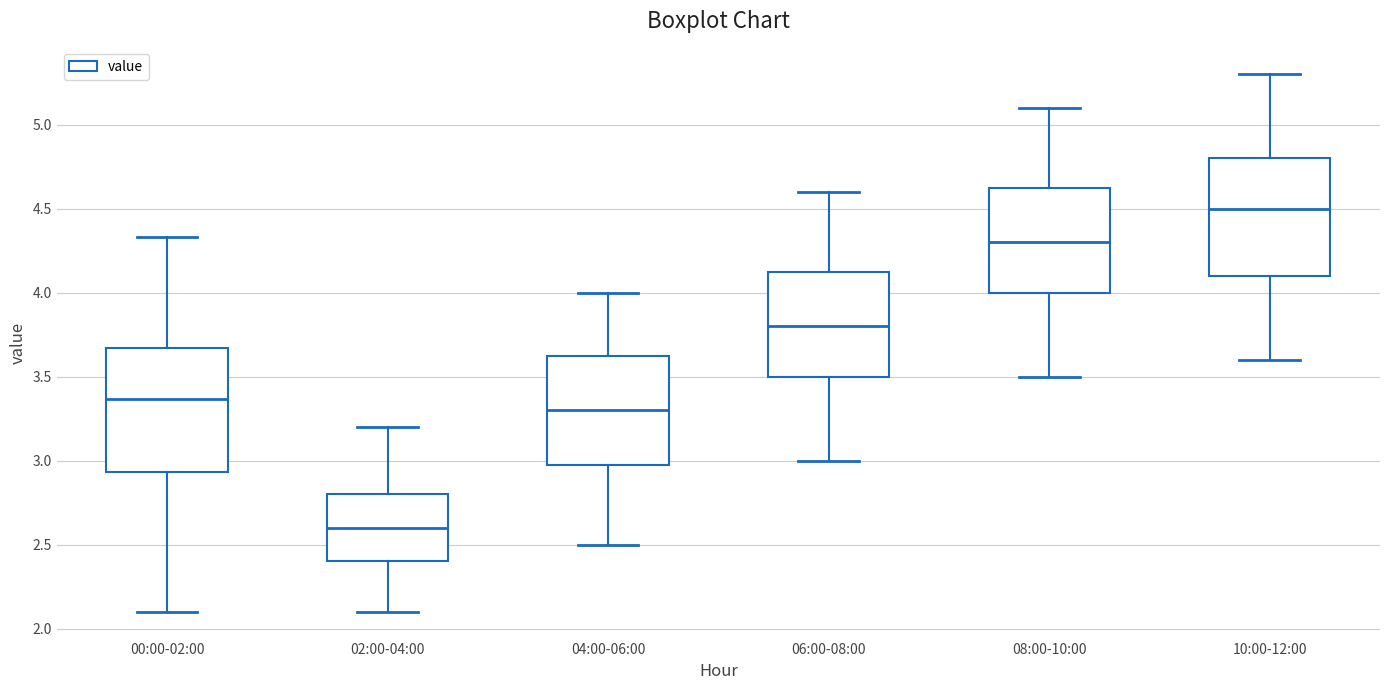

Reading left to right, read every box against the y-axis: the position of its median line, the range the box covers, and the ends of its whiskers. The values are not printed on the chart, so give them approximately, as read against the axis.

00:00-02:00: median 3.35, box 2.95 to 3.65, whiskers 2.10 to 4.35
02:00-04:00: median 2.60, box 2.40 to 2.80, whiskers 2.10 to 3.20
04:00-06:00: median 3.30, box 3.00 to 3.65, whiskers 2.50 to 4.00
06:00-08:00: median 3.80, box 3.50 to 4.15, whiskers 3.00 to 4.60
08:00-10:00: median 4.30, box 4.00 to 4.65, whiskers 3.50 to 5.10
10:00-12:00: median 4.50, box 4.10 to 4.80, whiskers 3.60 to 5.30